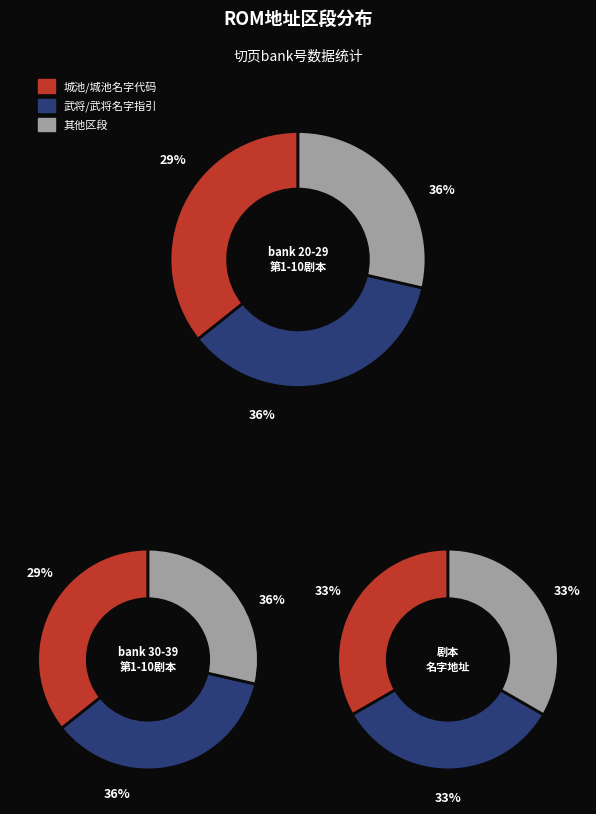

What is the difference between the highest and lowest values at 第10剧本?

10